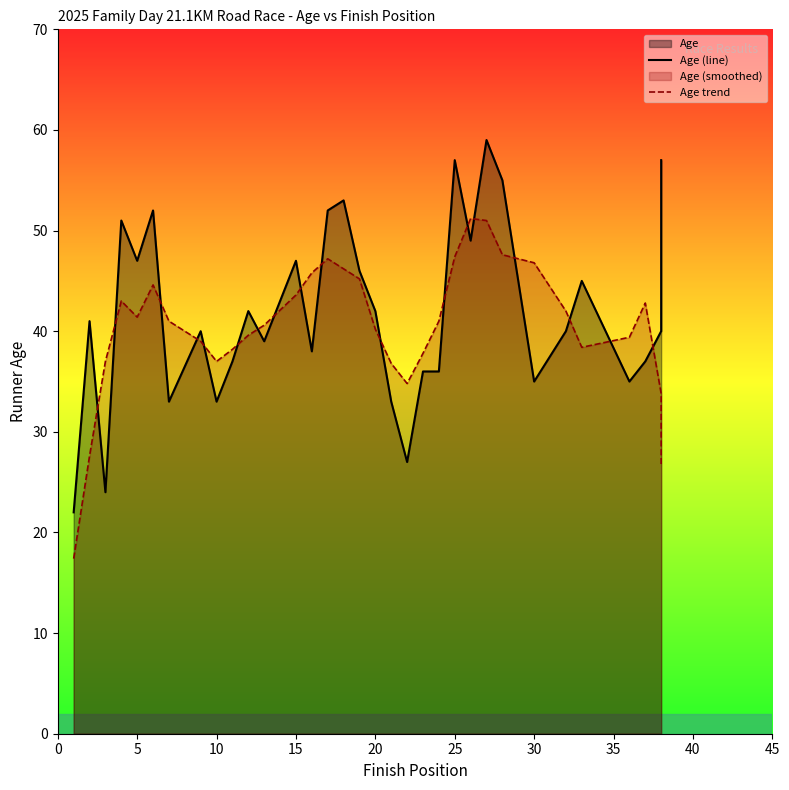

Which series has the largest total across all categories?

Age (line)